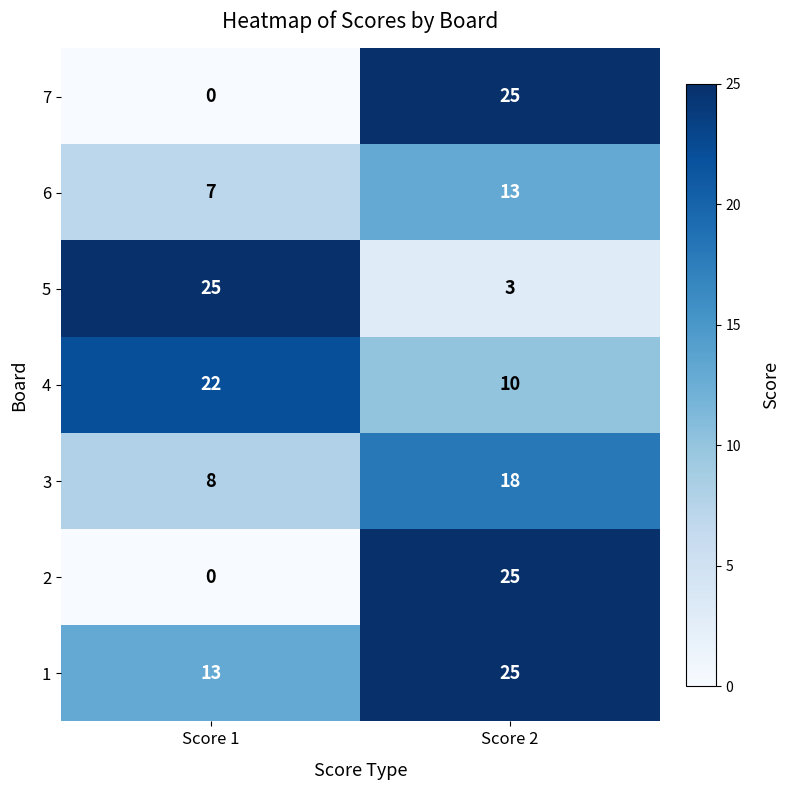

Read the 1 value at Score 2.

25